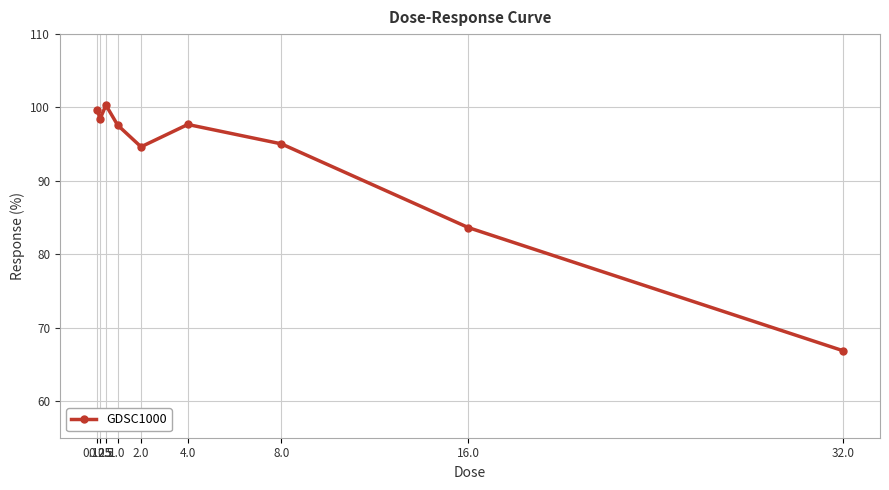

What is the minimum value shown in the chart?

66.9